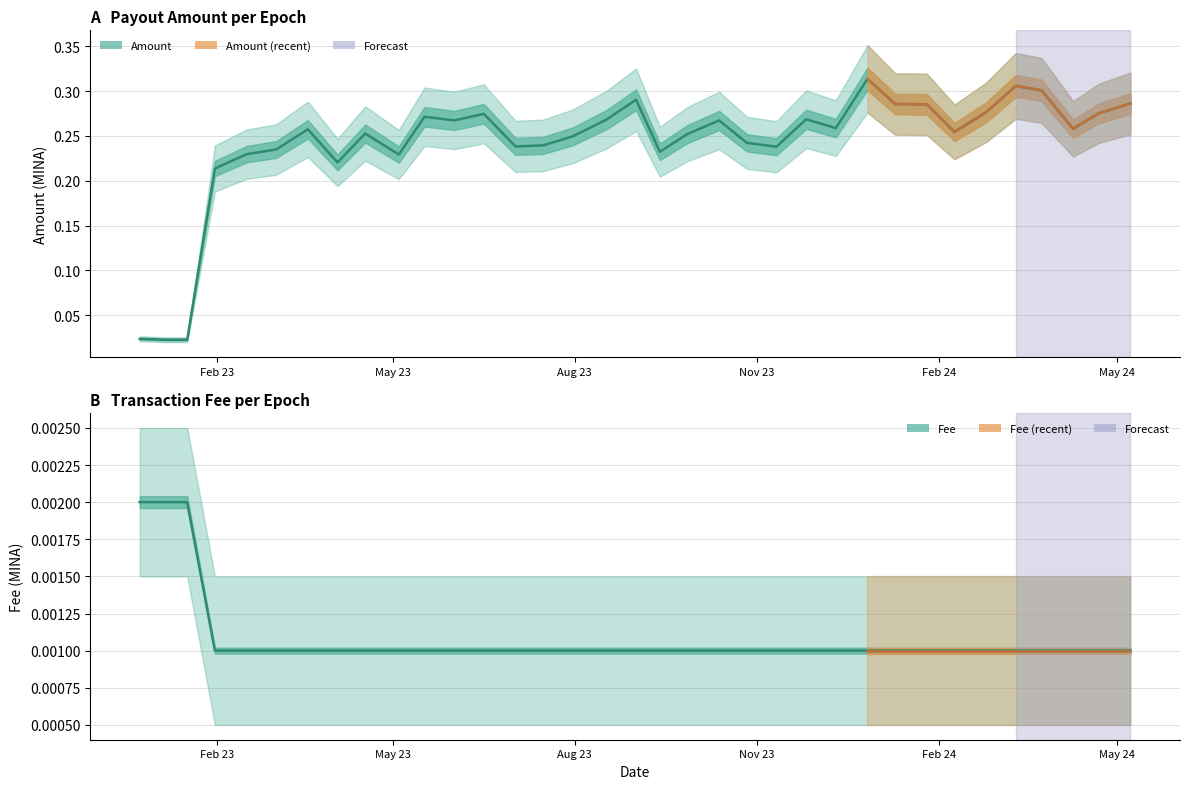

At 2023-11-26, list the series in order from smallest to largest.

Fee, Amount